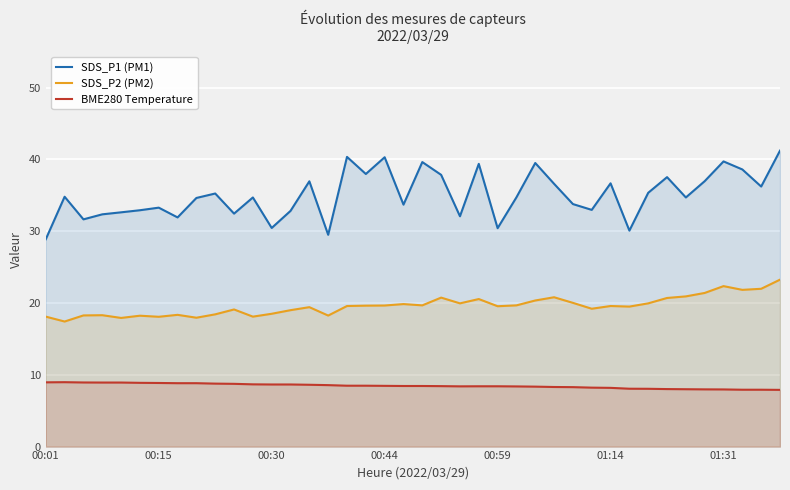

What is the total value across all series at 01:14?

64.4